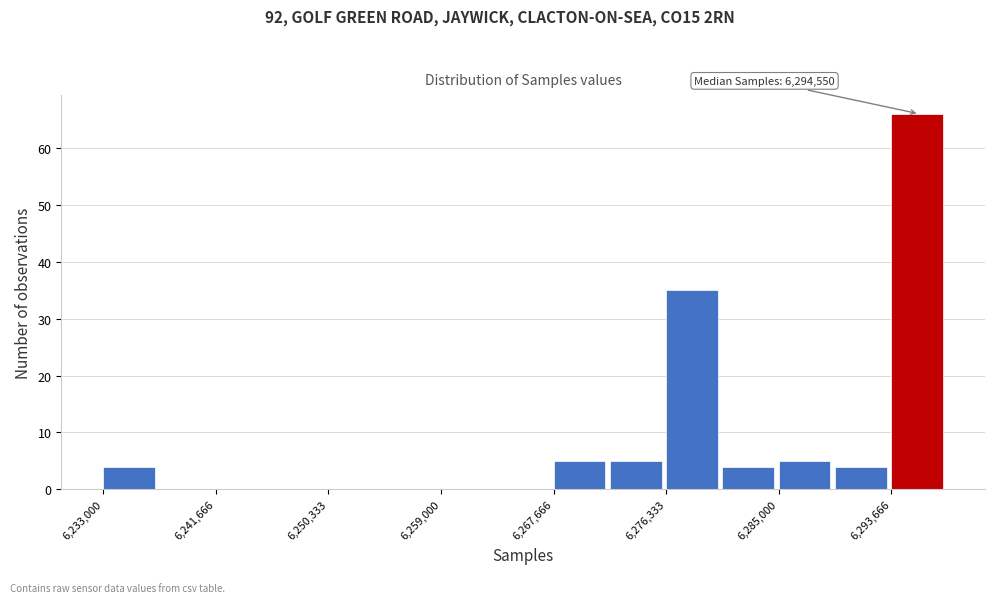

Over which range of the x-axis is the bar tallest?

6294000 to 6298000